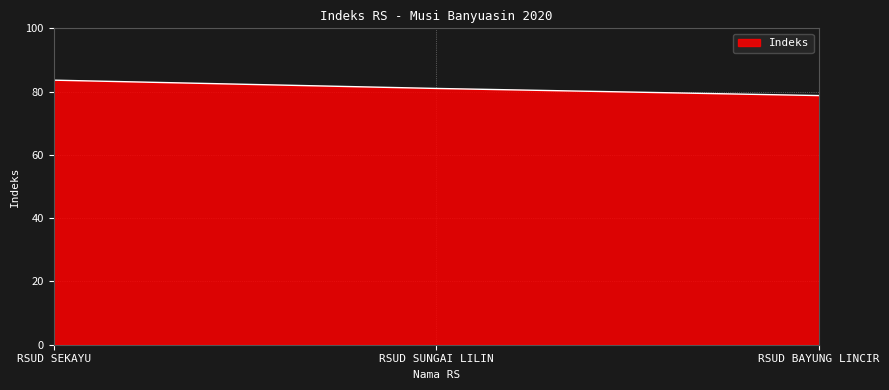

What is the average value?

81.1